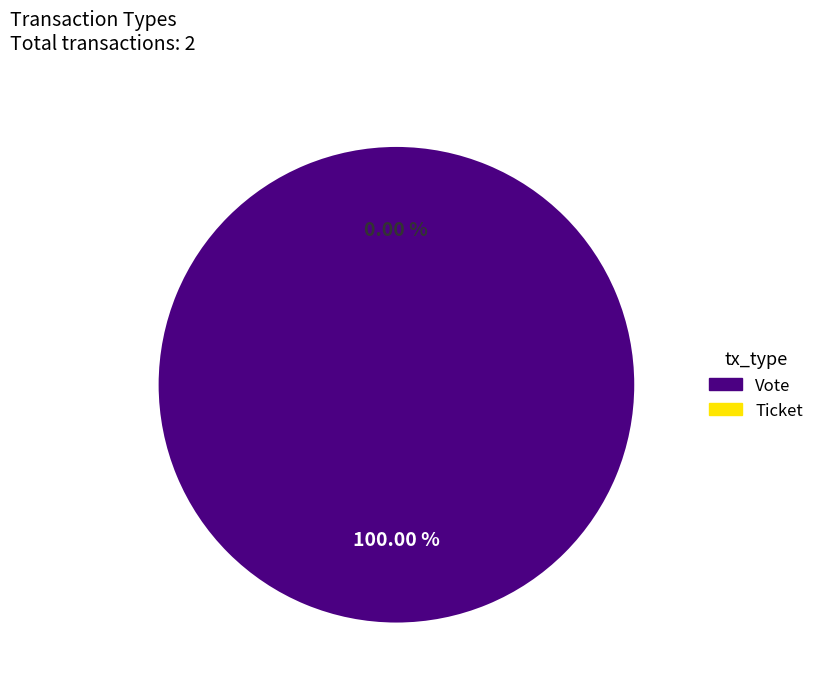

Combined, do Vote and Ticket account for over 50%?

Yes